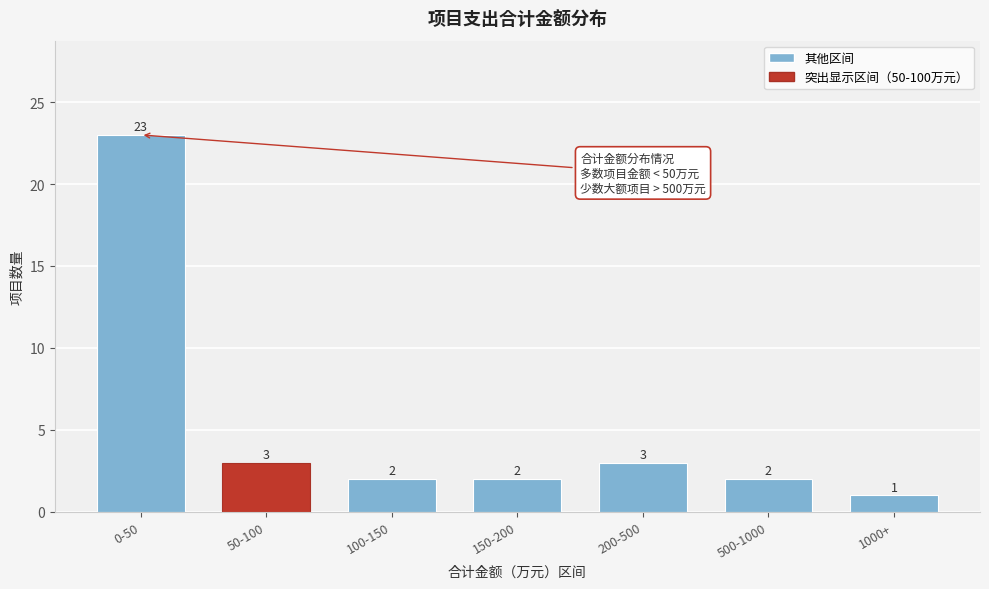

Reading right to left, extract all data points from this chart.

1	2	3	2	2	3	23